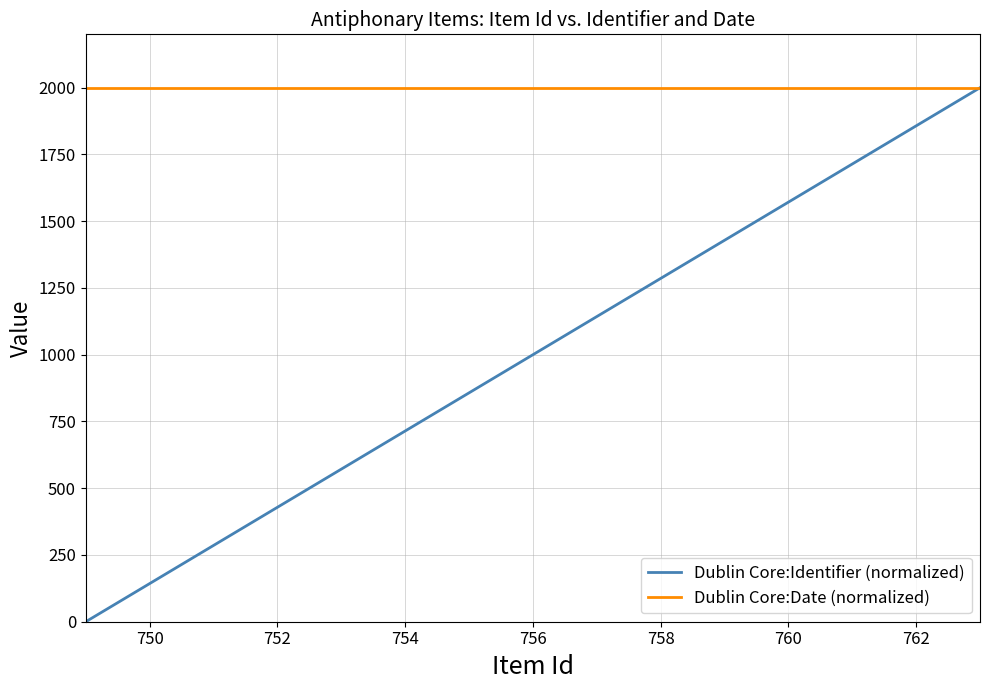

Rank the series by their average value, from highest to lowest.

Dublin Core:Date (normalized), Dublin Core:Identifier (normalized)